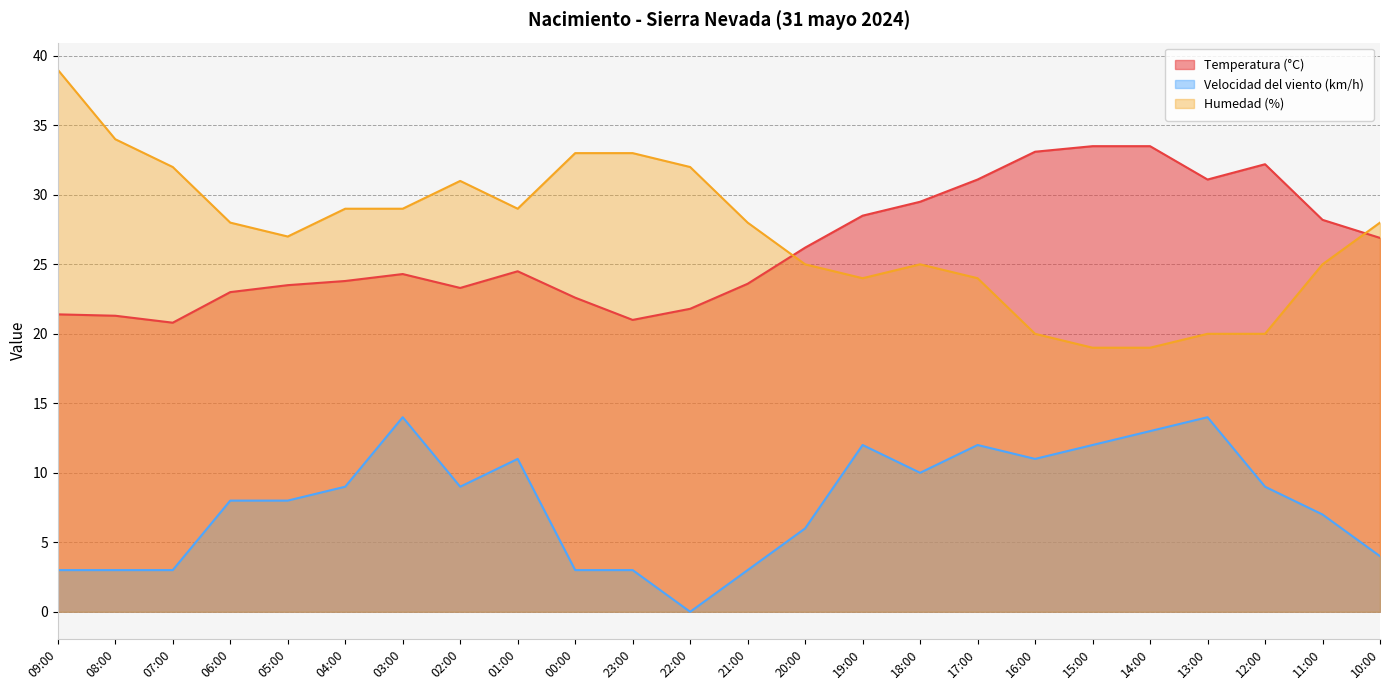

What is the spread (max minus min) of values at 02:00?

22.0